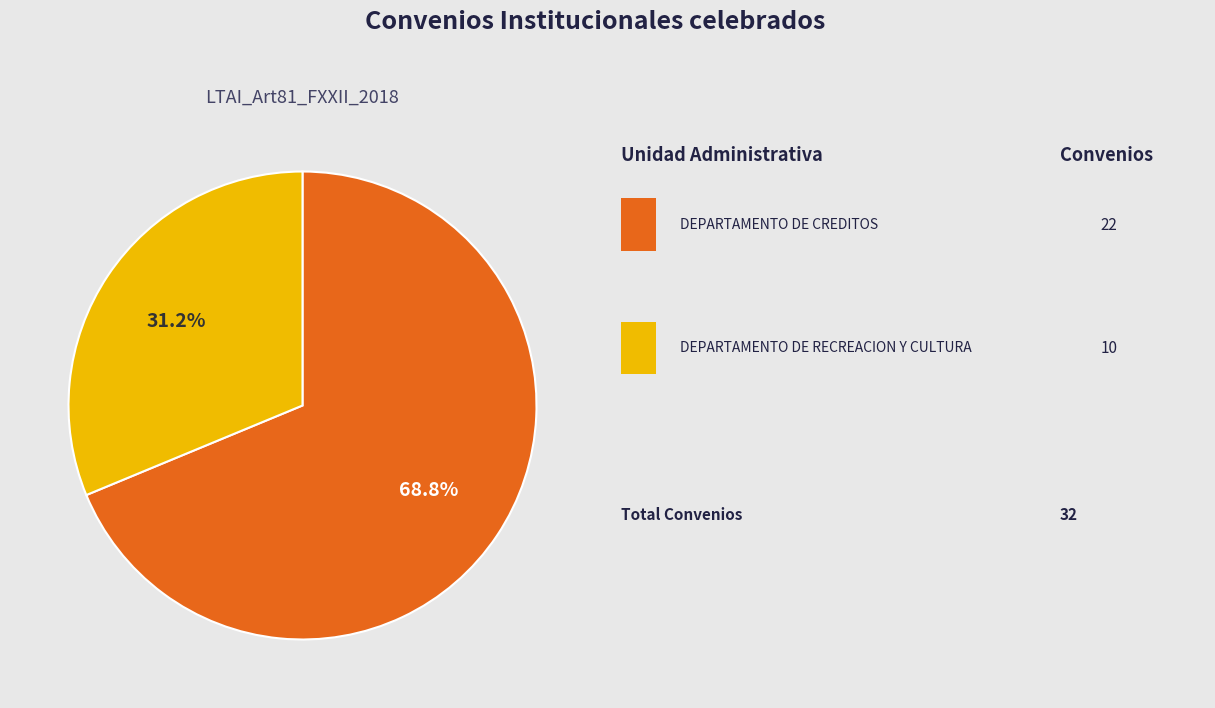

Does any single category account for the majority?

Yes